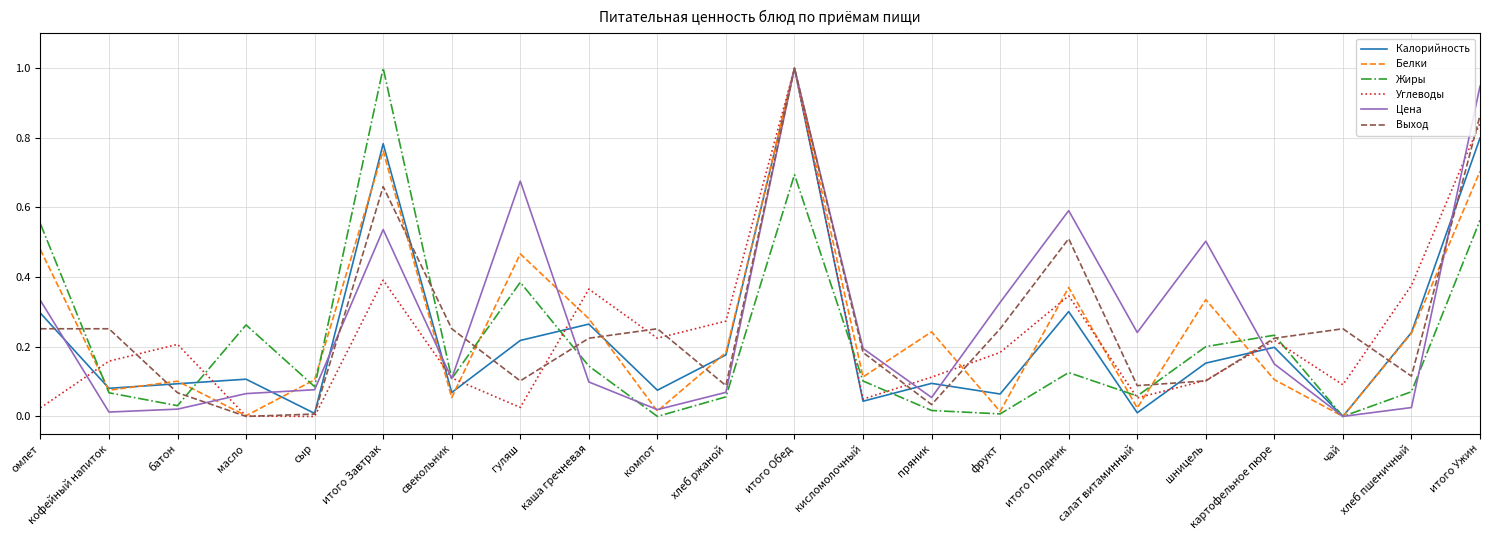

What is the highest value of the Жиры series?

1.0